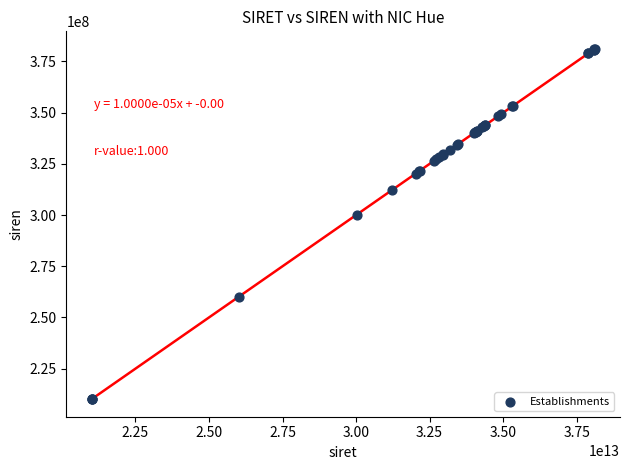

What Y value in the scatter plot is closest to 295629071?

300172855